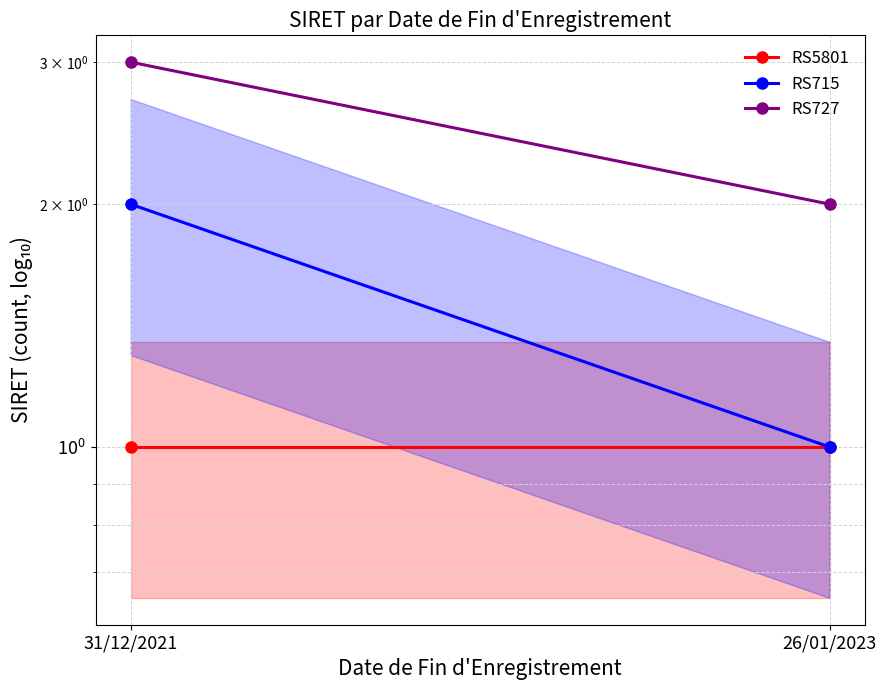

Rank the series by their maximum value, from highest to lowest.

RS727, RS715, RS5801